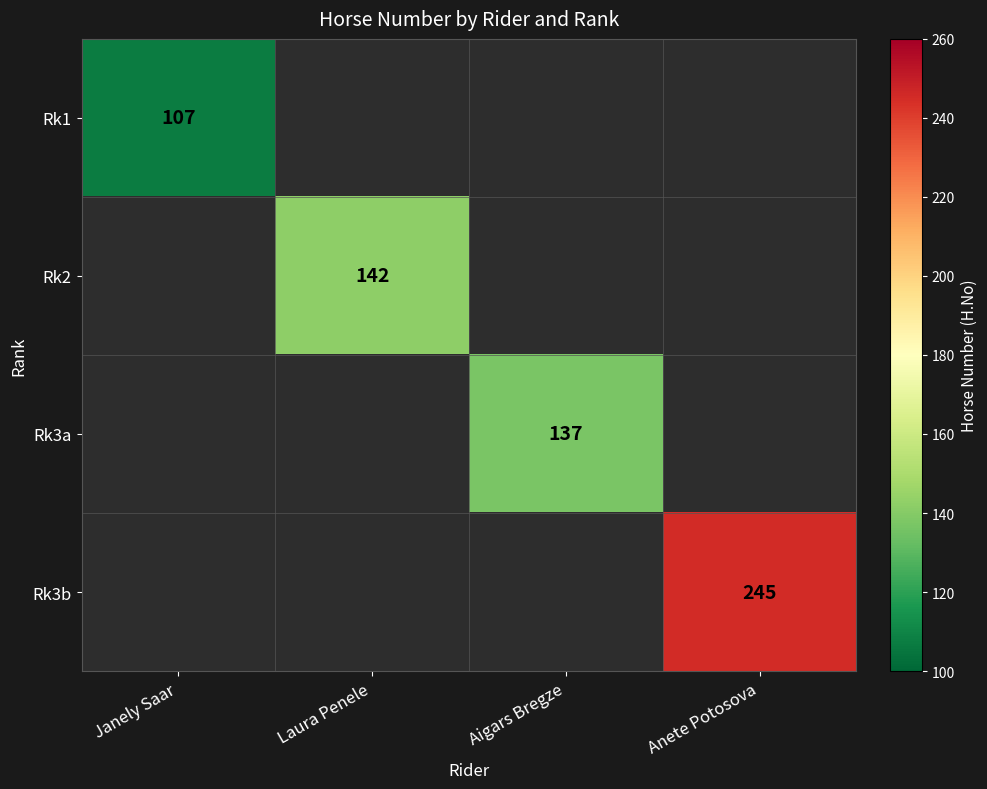

Is it true that Rk2 equals 142 at Laura Penele?

True